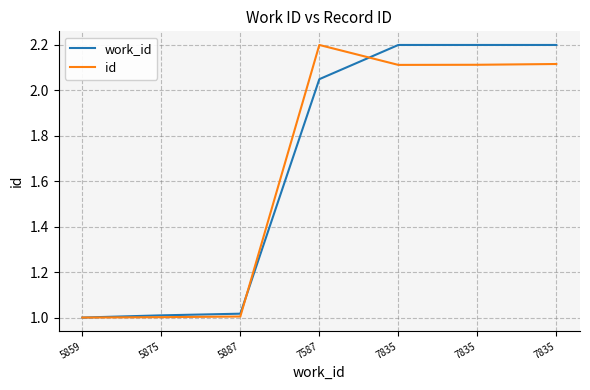

What is the spread (max minus min) of values at 7587?

0.2